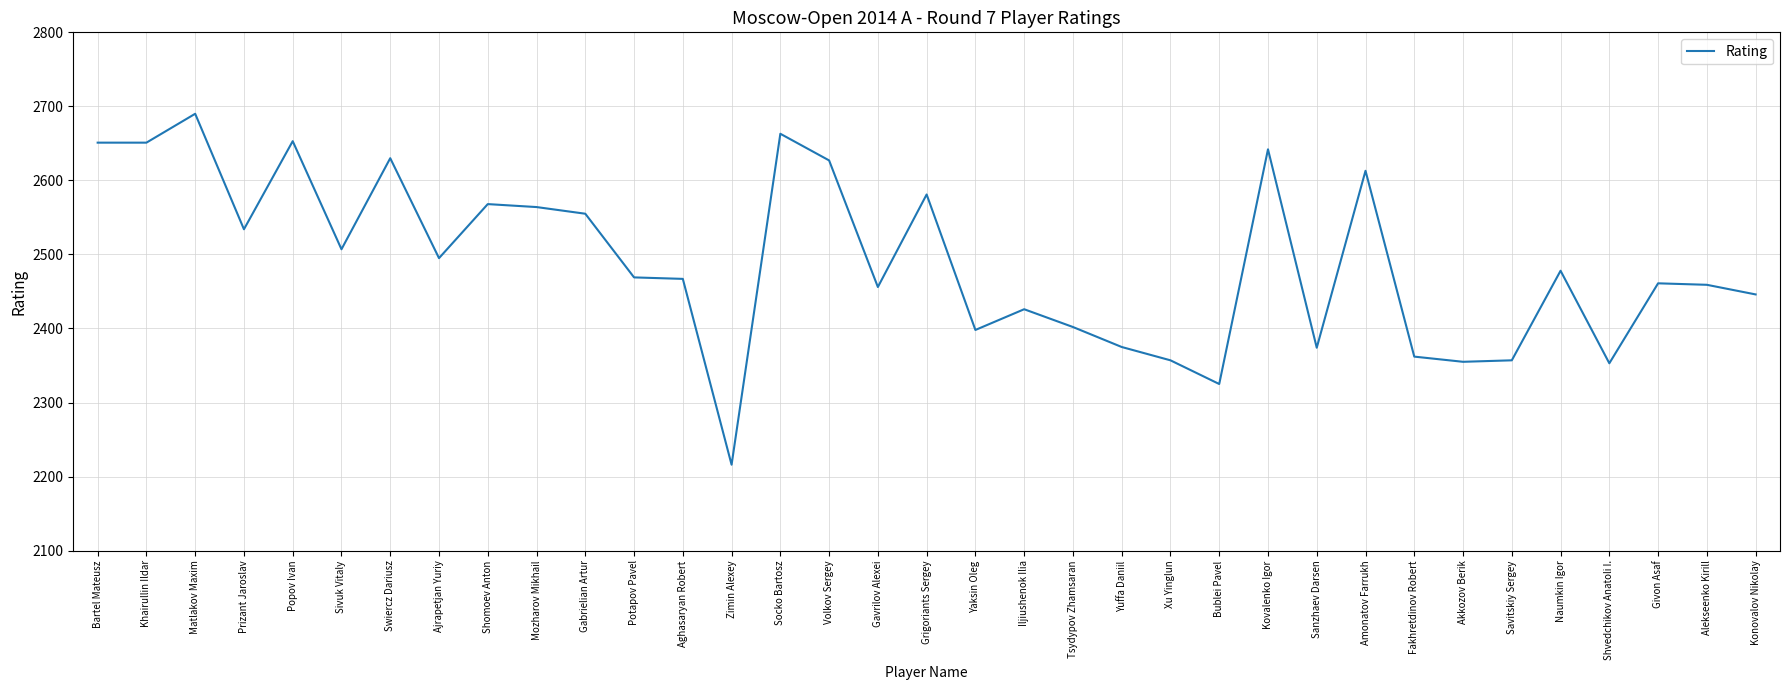

What is the ratio of the value at Socko Bartosz to the value at Zimin Alexey?

1.2